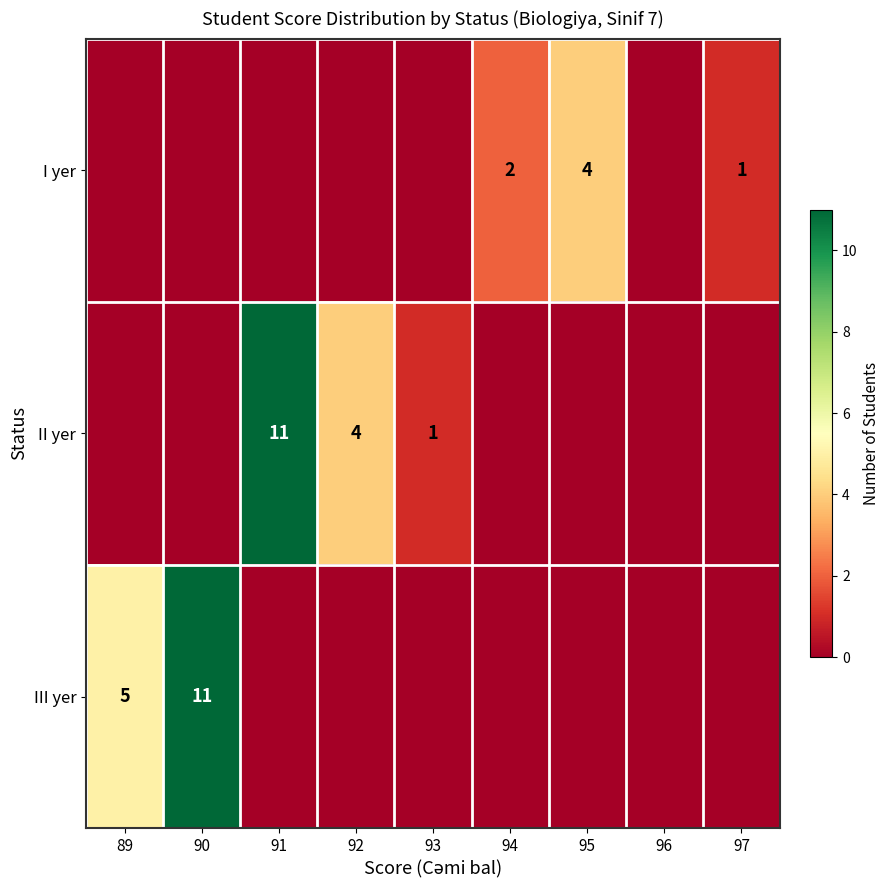

The value of III yer at 90 is 20. True or false?

False